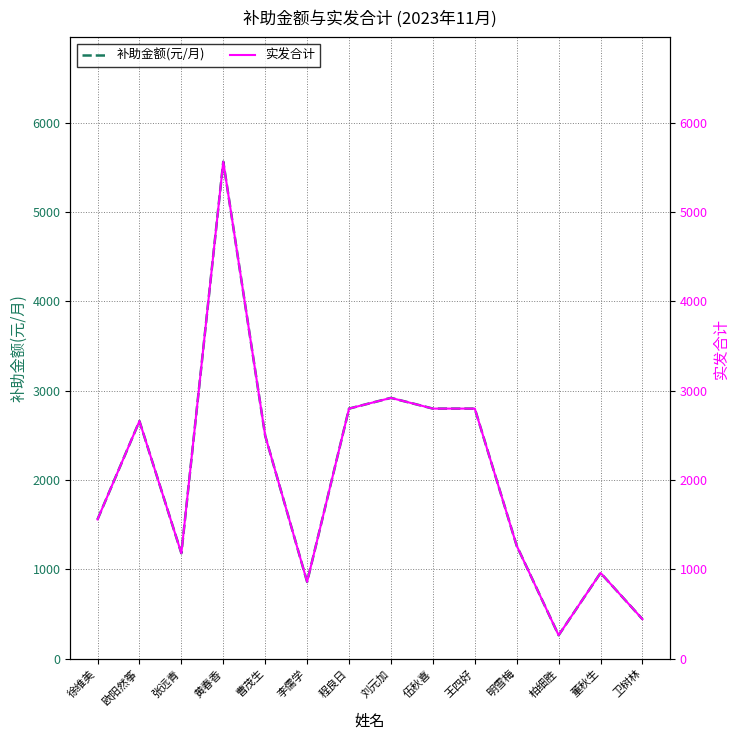

What is the maximum value for 补助金额(元/月)?

5565